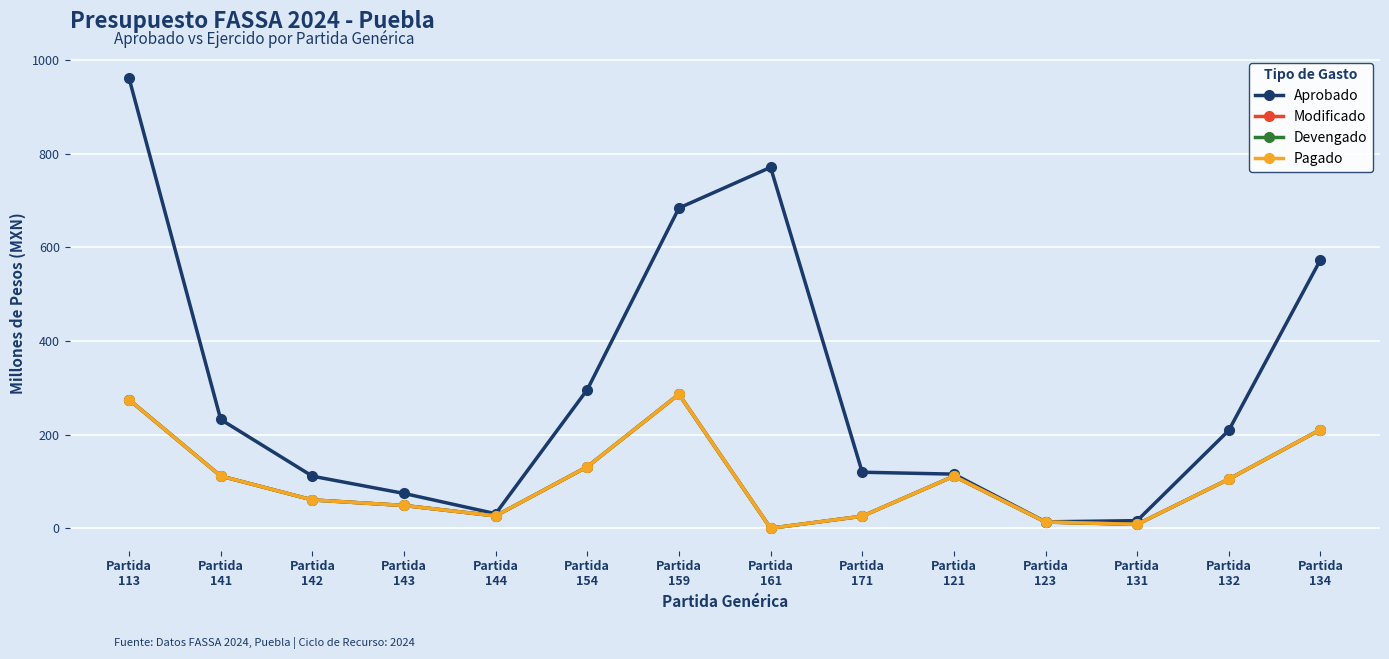

Reading left to right, list all the values displayed in this chart.

Aprobado: 961.0	232.2	111.2	74.3	31.0	296.1	683.8	770.8	119.6	115.5	13.6	16.2	209.0	573.2
Modificado: 274.5	111.5	60.5	48.6	26.3	131.3	286.2	0.0	25.6	111.1	13.3	8.3	104.8	210.6
Devengado: 274.5	111.5	60.5	48.6	26.3	131.3	286.2	0.0	25.6	111.1	13.3	8.3	104.8	210.6
Pagado: 274.5	111.5	60.5	48.6	26.3	131.3	286.2	0.0	25.6	111.1	13.3	8.3	104.8	210.6